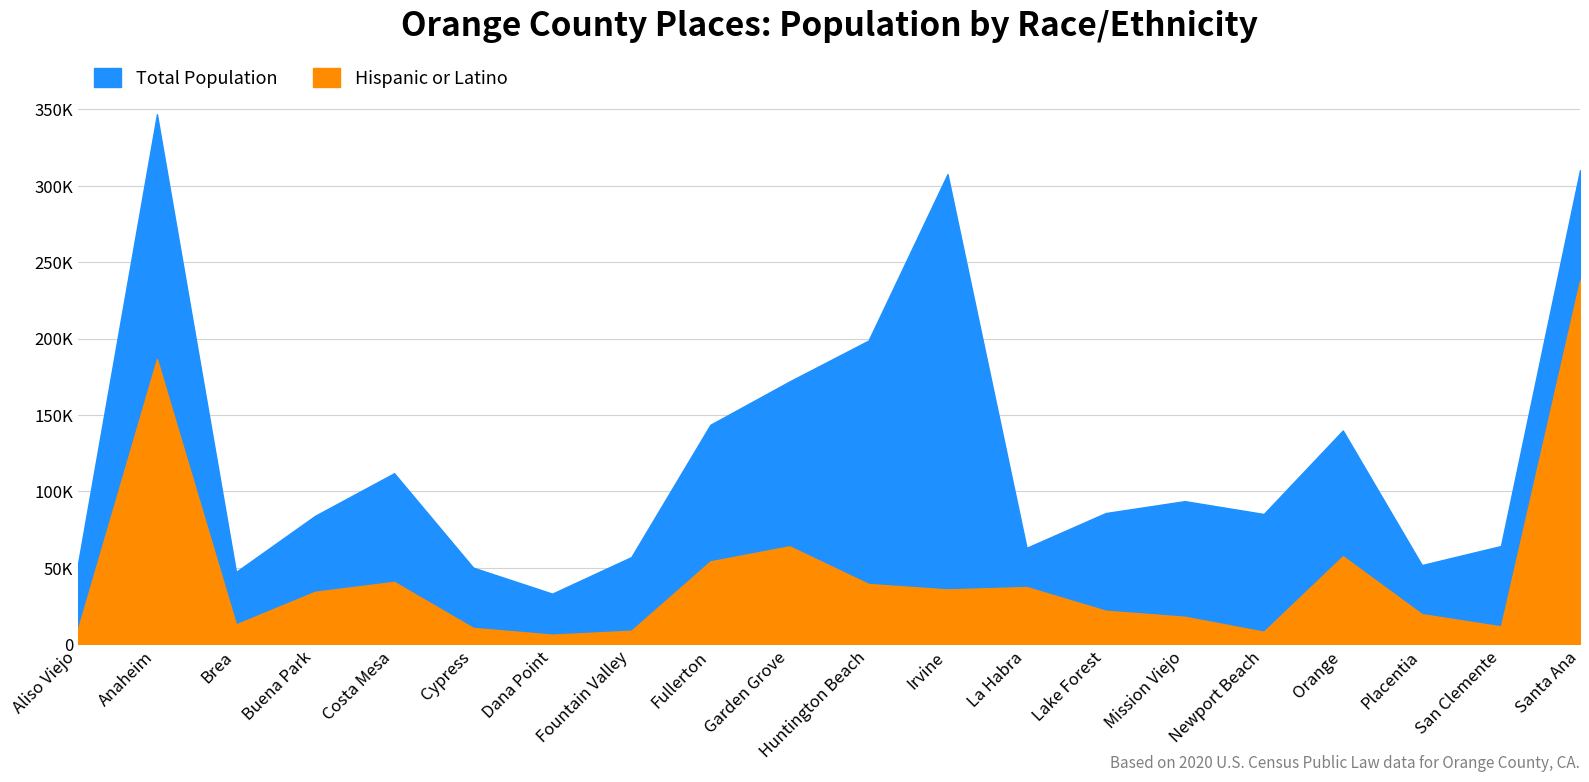

Reading right to left, what are all the values shown in this chart?

Total Population: Santa Ana=310227	San Clemente=64293	Placentia=51824	Orange=139911	Newport Beach=85239	Mission Viejo=93653	Lake Forest=85858	La Habra=63097	Irvine=307670	Huntington Beach=198711	Garden Grove=171949	Fullerton=143617	Fountain Valley=57047	Dana Point=33107	Cypress=50151	Costa Mesa=111918	Buena Park=84034	Brea=47325	Anaheim=346824	Aliso Viejo=52176
Hispanic or Latino: Santa Ana=238022	San Clemente=11679	Placentia=19691	Orange=57575	Newport Beach=8190	Mission Viejo=17986	Lake Forest=21945	La Habra=37439	Irvine=35855	Huntington Beach=39457	Garden Grove=64102	Fullerton=54225	Fountain Valley=8837	Dana Point=6294	Cypress=10689	Costa Mesa=40795	Buena Park=34330	Brea=12972	Anaheim=186651	Aliso Viejo=9836